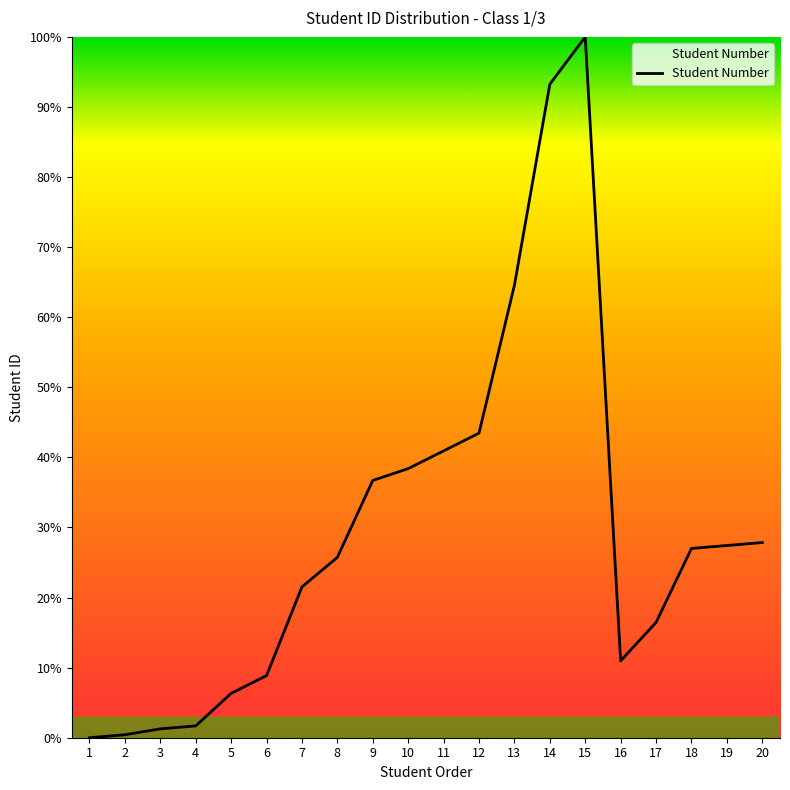

Which label corresponds to the largest value in the chart?

15